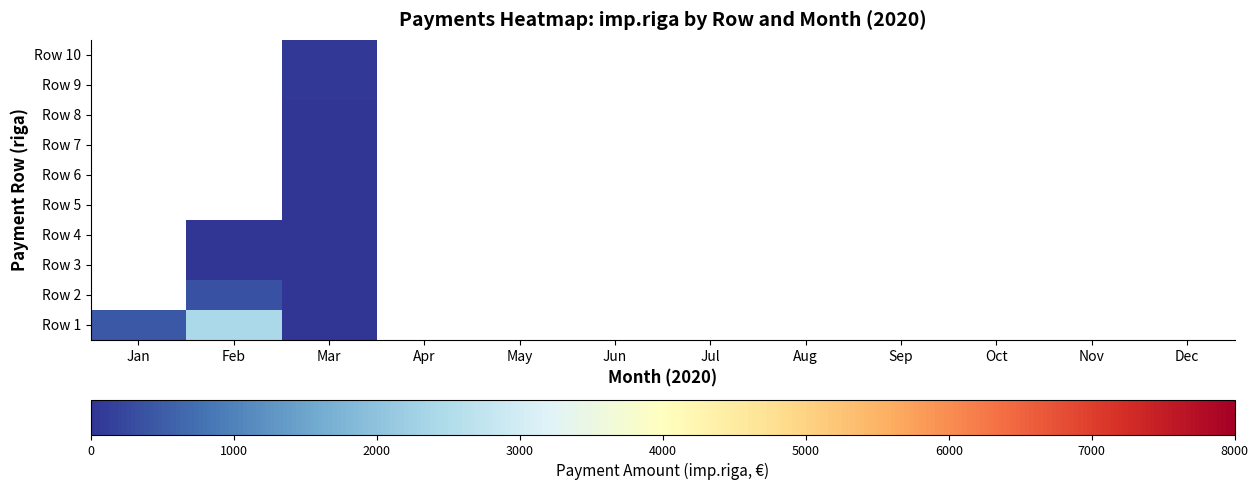

What is the approximate value of Row 1 at Feb?

2436.4